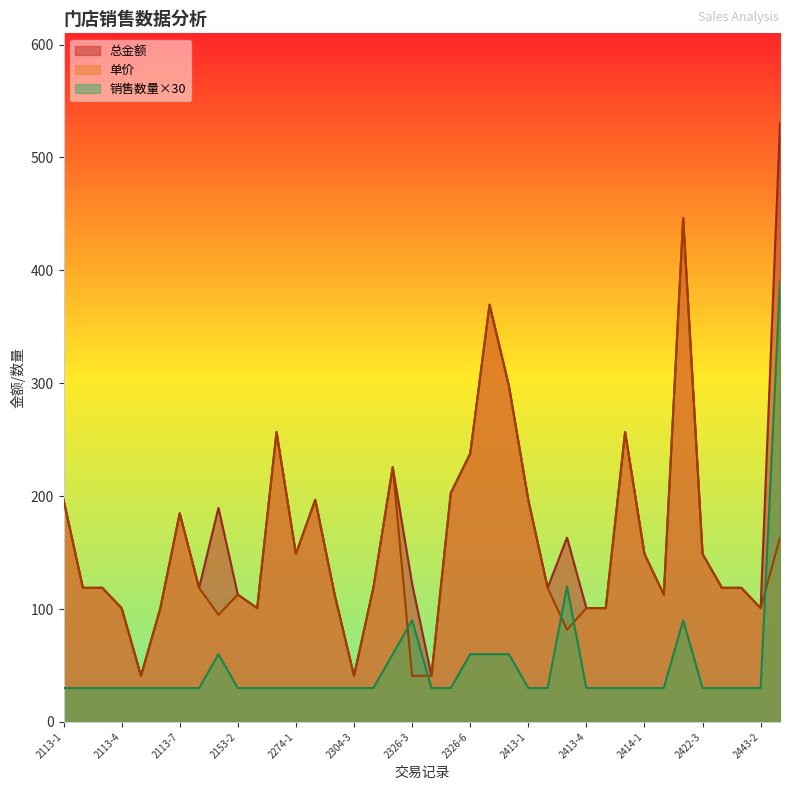

The value of 总金额 at 2113-8 is 118.8. True or false?

True